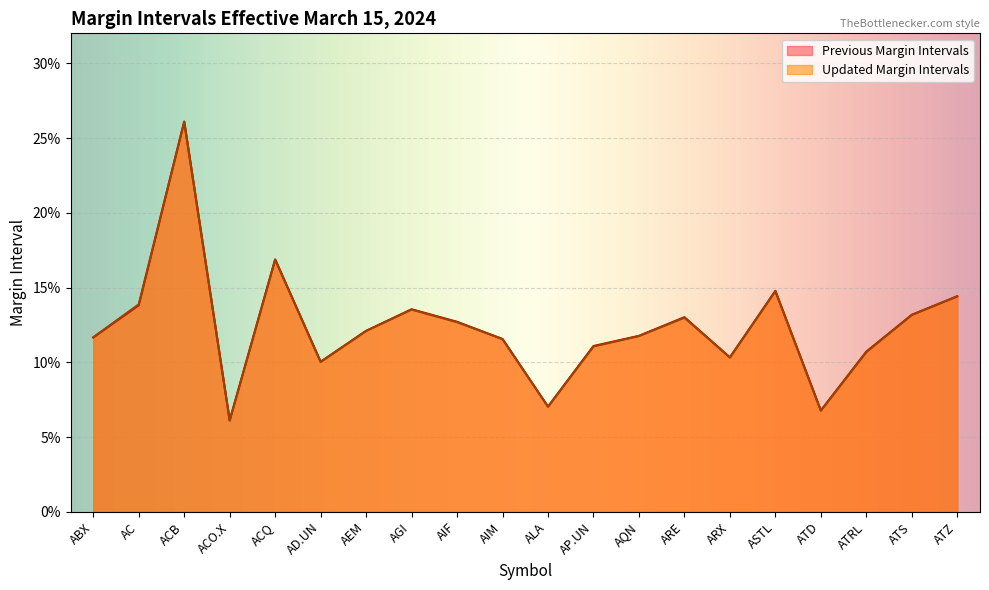

How many interior local valleys does the Updated Margin Intervals series have?

5